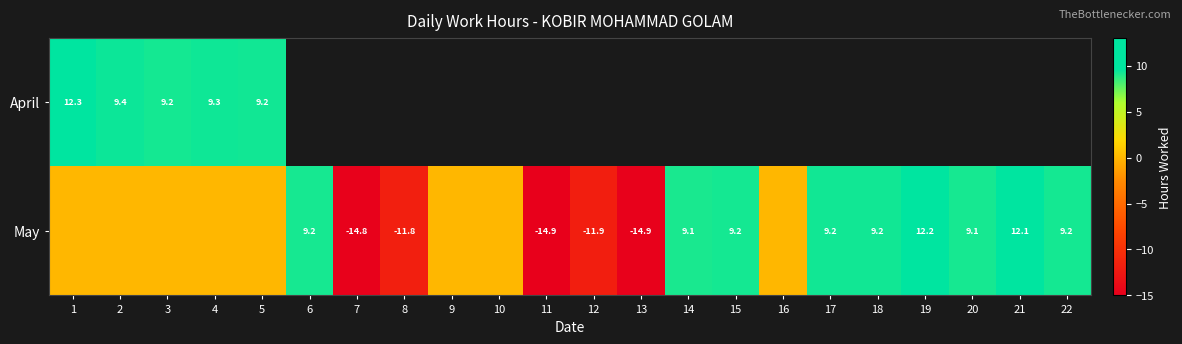

What is the difference between the maximum and minimum values in the May series?

27.1